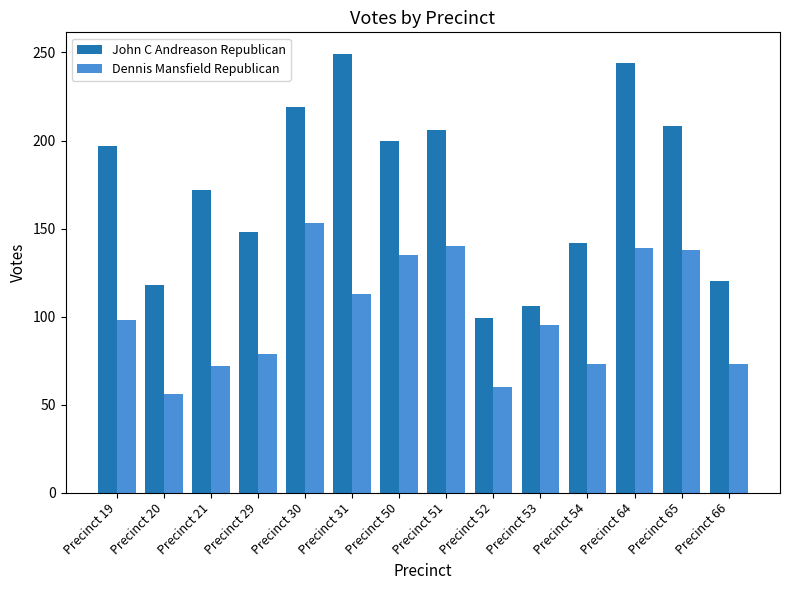

What is the value of the John C Andreason Republican bar at the 5th from the left?

219